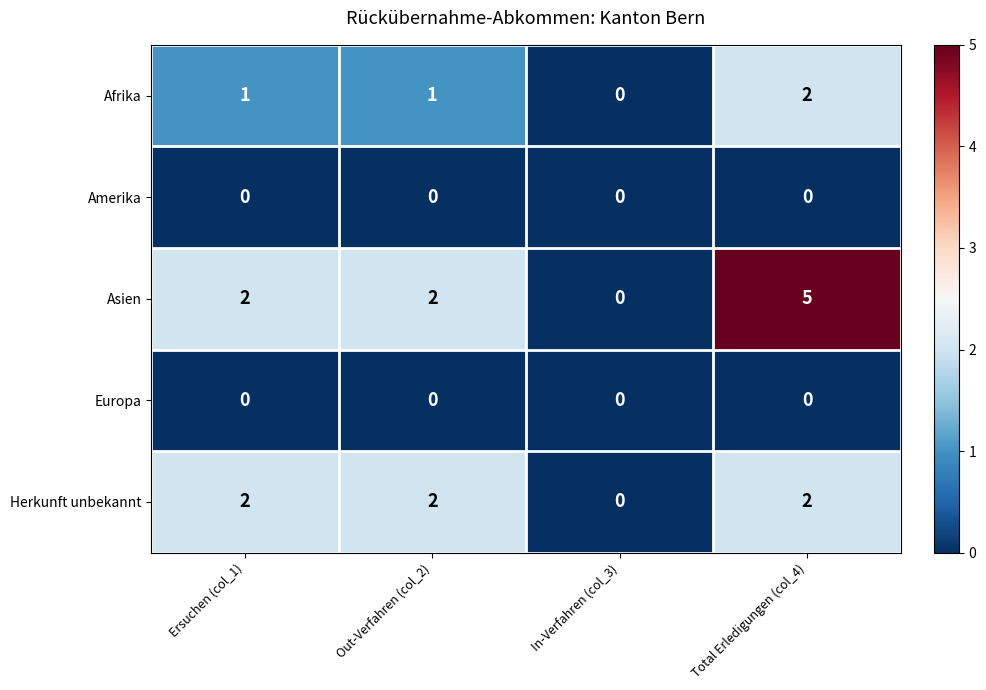

What is the maximum value for Asien?

5